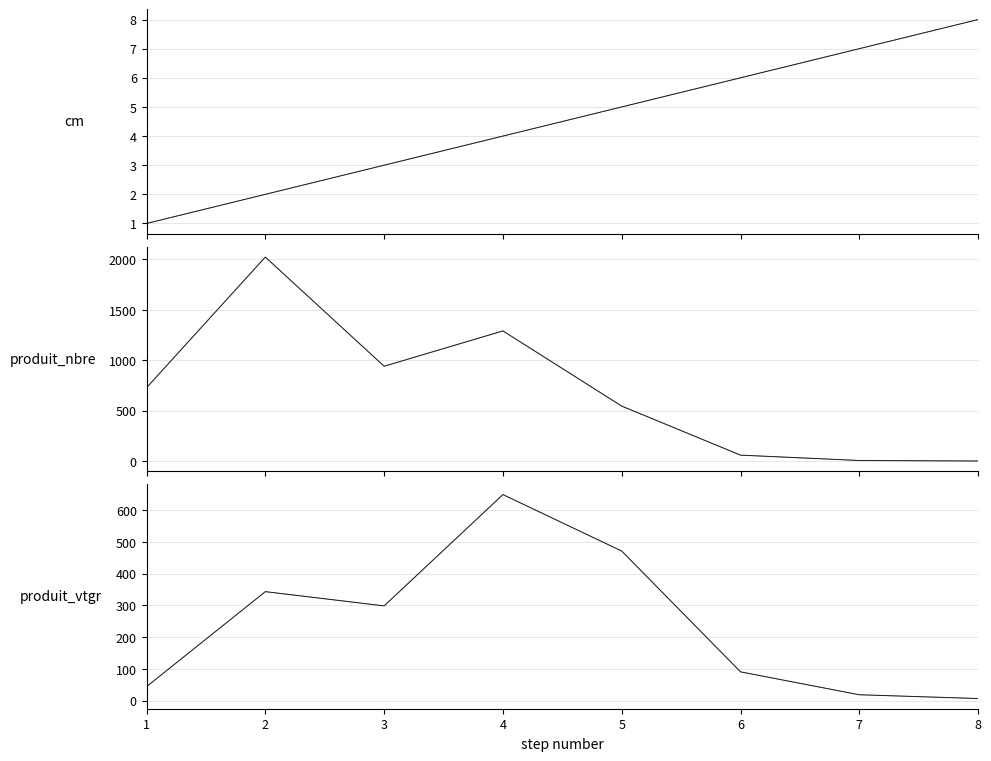

At which label does cm reach its minimum?

1